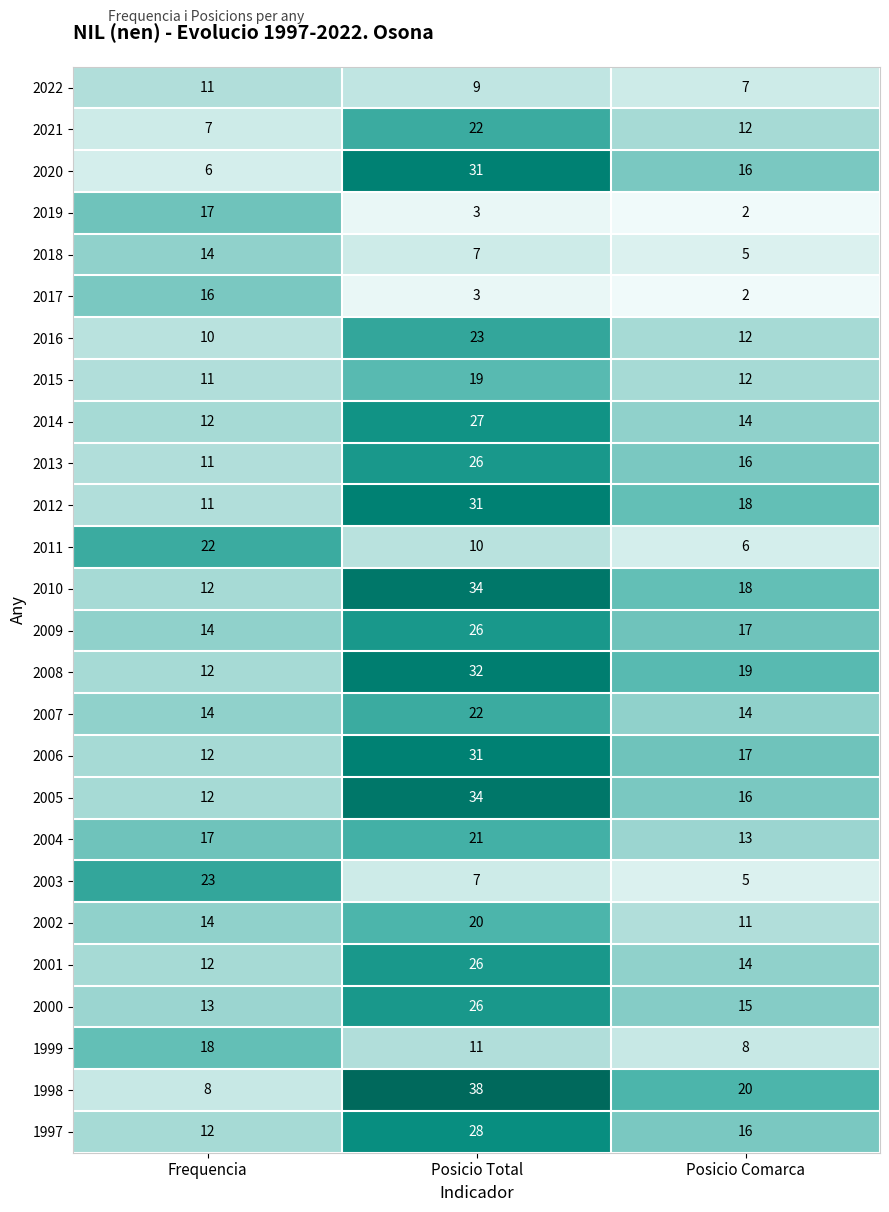

How many distinct data groups are displayed?

26